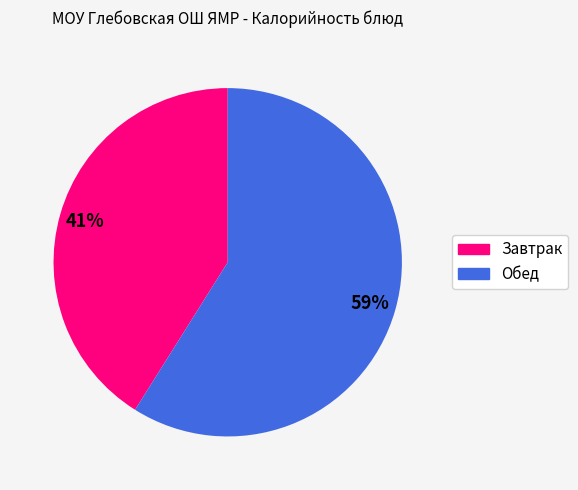

Is there any slice that represents more than half of the pie?

Yes